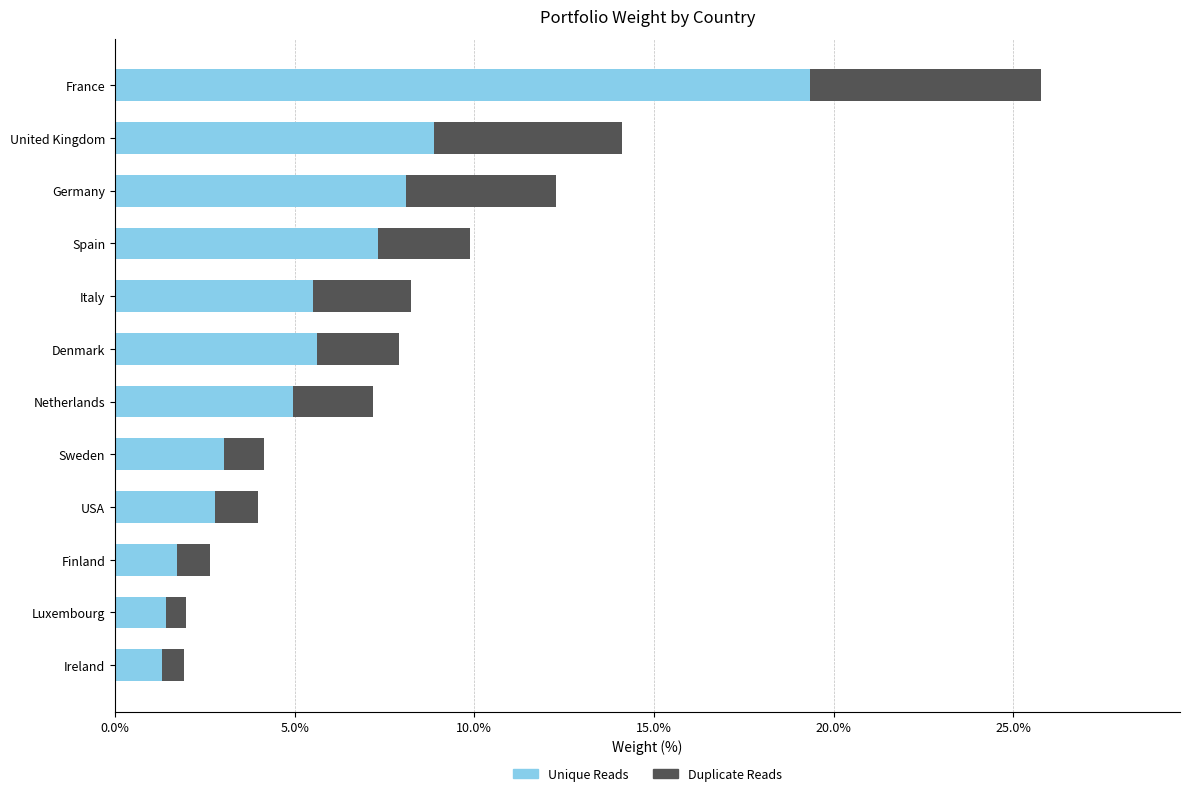

At which category is the sum across all series the highest?

France